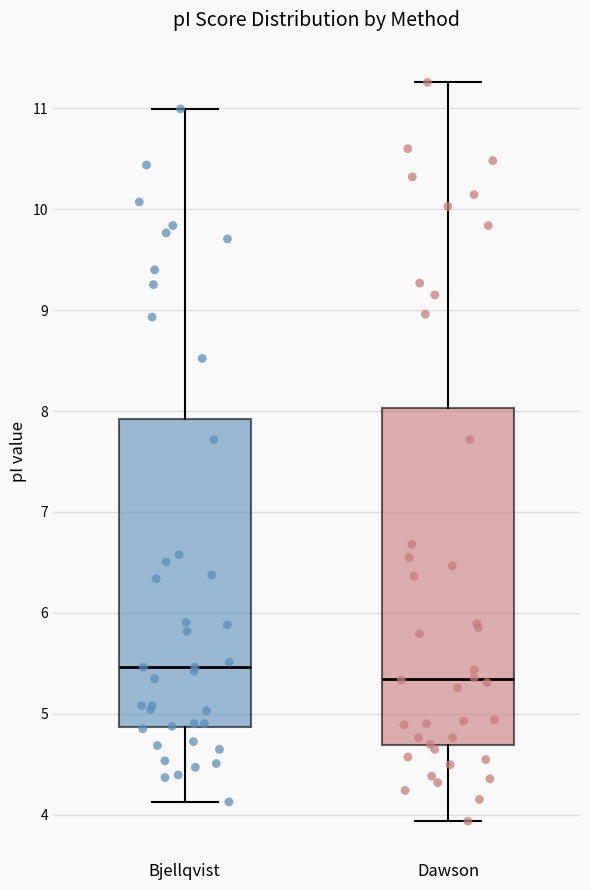

Which box is the tallest, from its lower edge to its upper edge?

Dawson